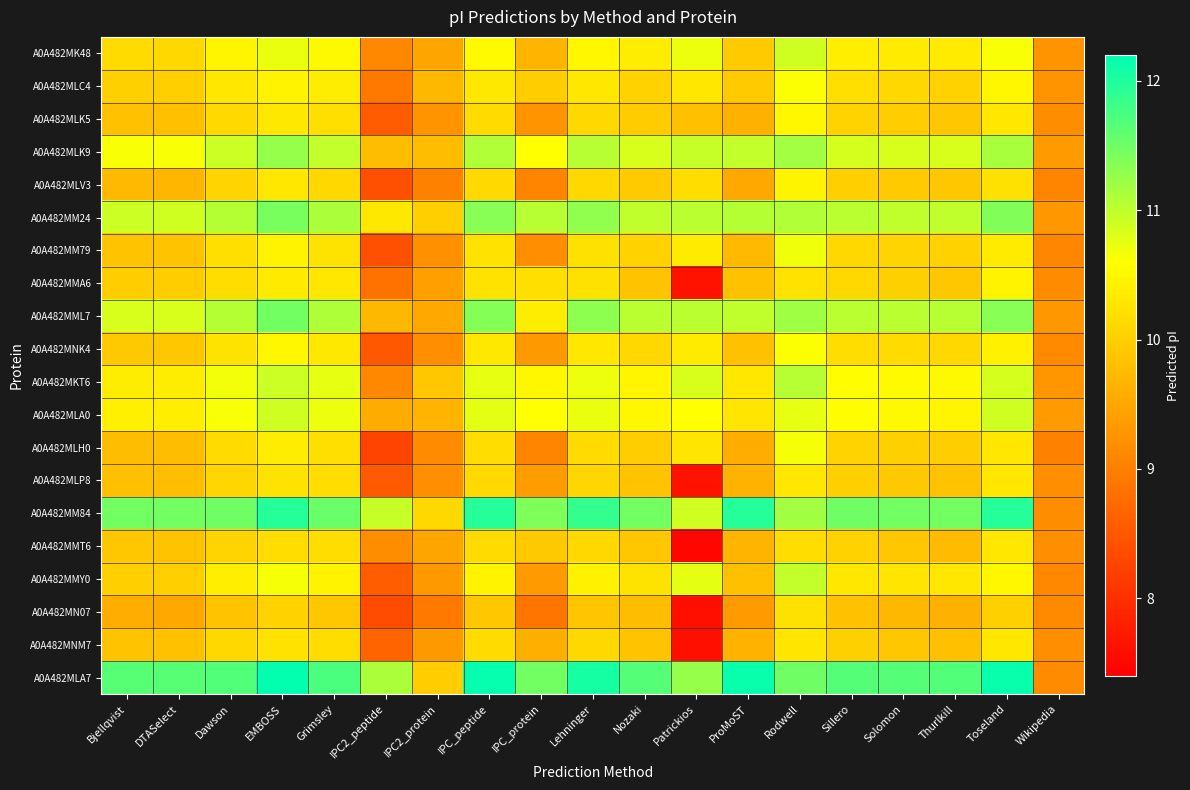

At how many categories does at least one series exceed 8?

19